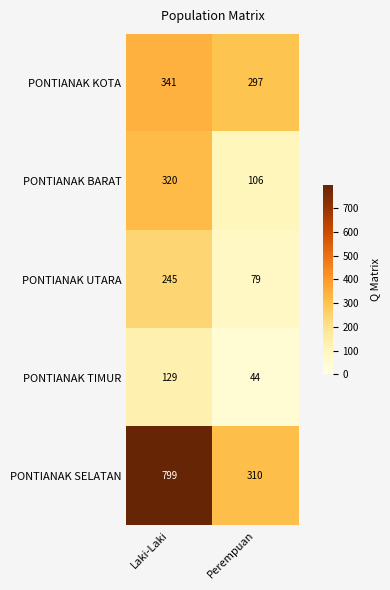

What is the highest value of the PONTIANAK BARAT series?

320